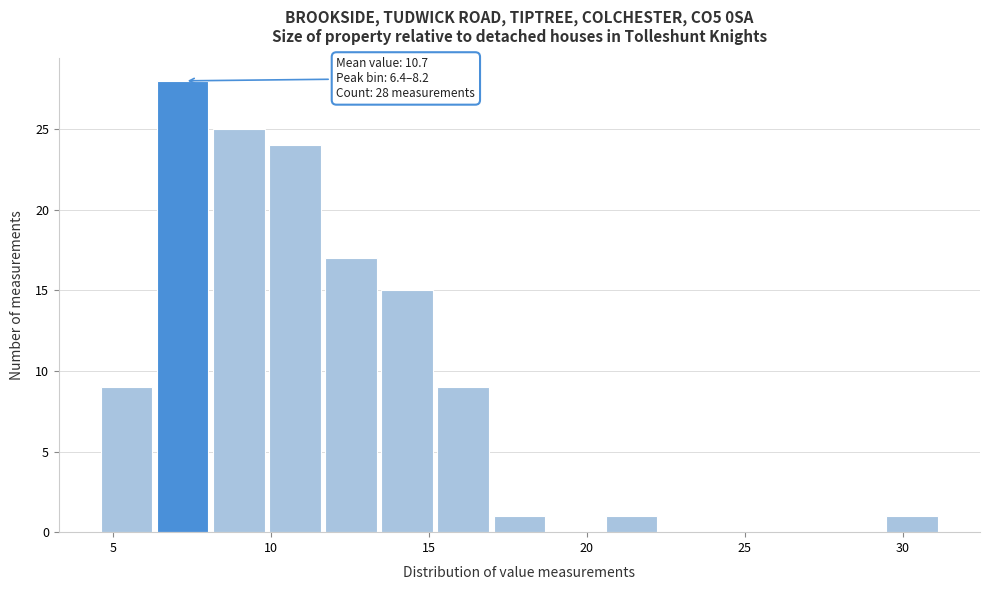

Around what value on the x-axis is the tallest bar? Give the approximate position of its centre, as read against the axis.

7.0